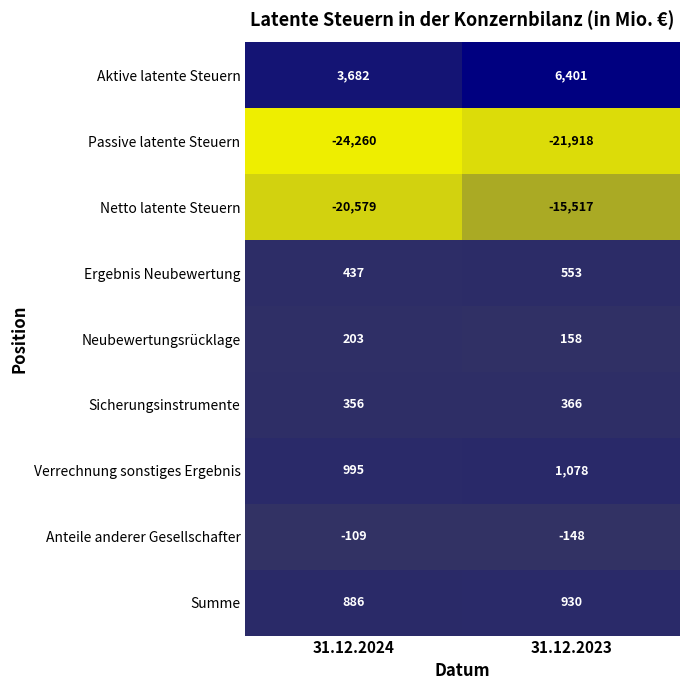

Between 31.12.2024 and 31.12.2023, which series saw the biggest shift?

Netto latente Steuern